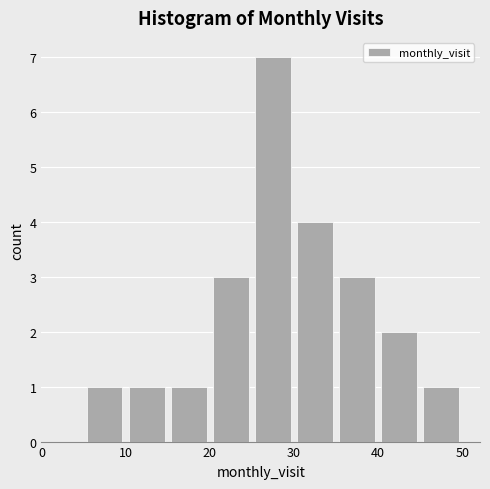

Reading left to right, transcribe this chart: for each bar, give the range it covers on the x-axis and its height. The values are not printed on the chart, so give them approximately, as read against the axis.

0 to 5: 0
5 to 10: 1
10 to 15: 1
15 to 20: 1
20 to 25: 3
25 to 30: 7
30 to 35: 4
35 to 40: 3
40 to 45: 2
45 to 50: 1